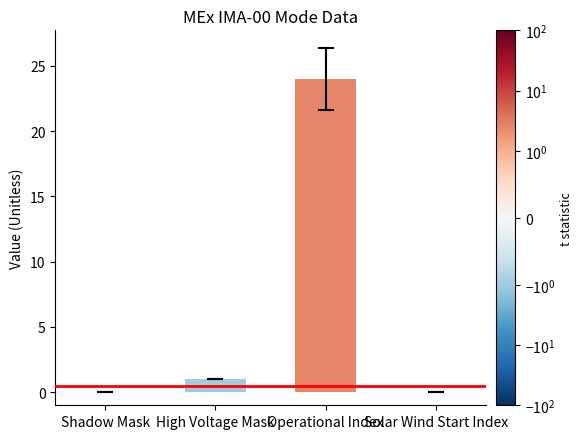

What is the sum of the values at Operational Index and Shadow Mask?

24